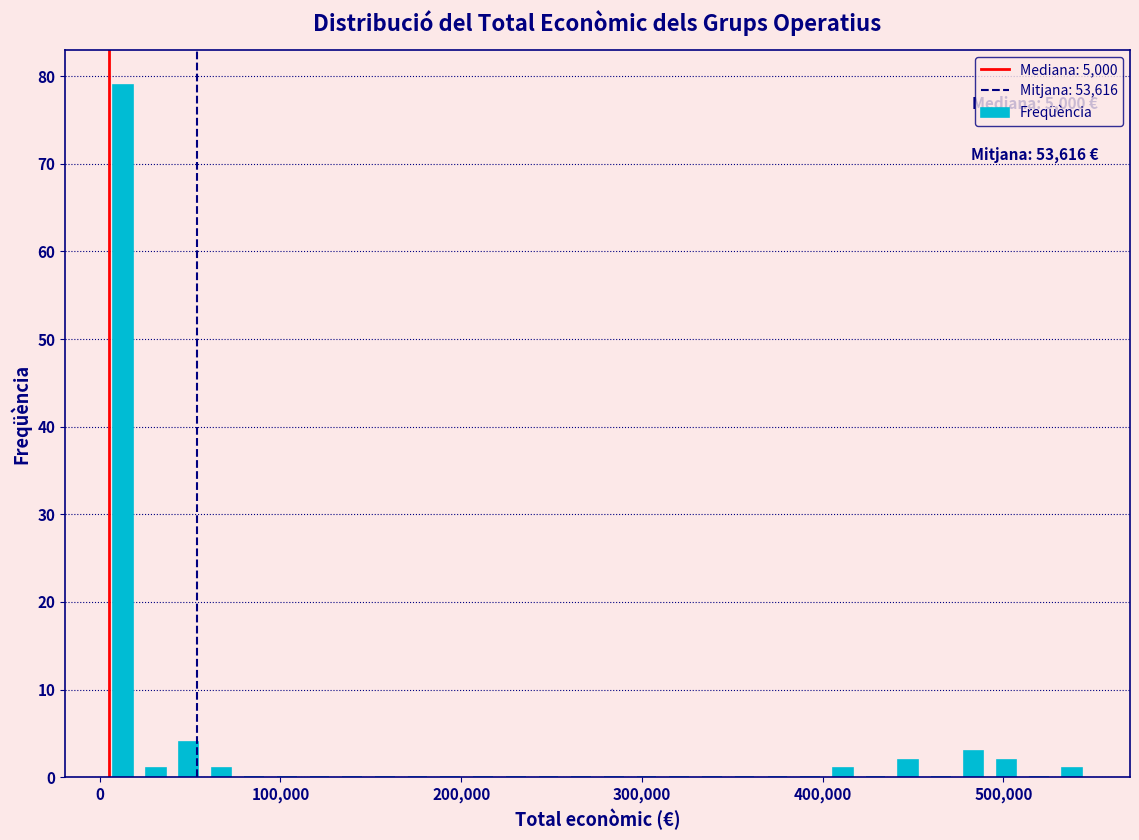

Around what value on the x-axis is the tallest bar? Give the approximate position of its centre, as read against the axis.

10000